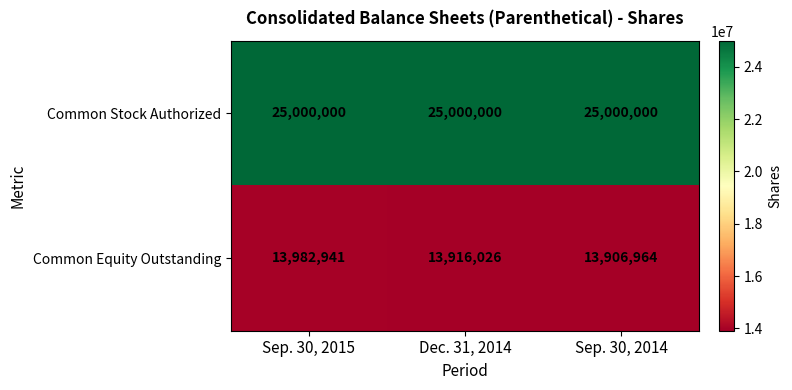

Rank the categories by Common Equity Outstanding value from highest to lowest.

Sep. 30, 2015, Dec. 31, 2014, Sep. 30, 2014